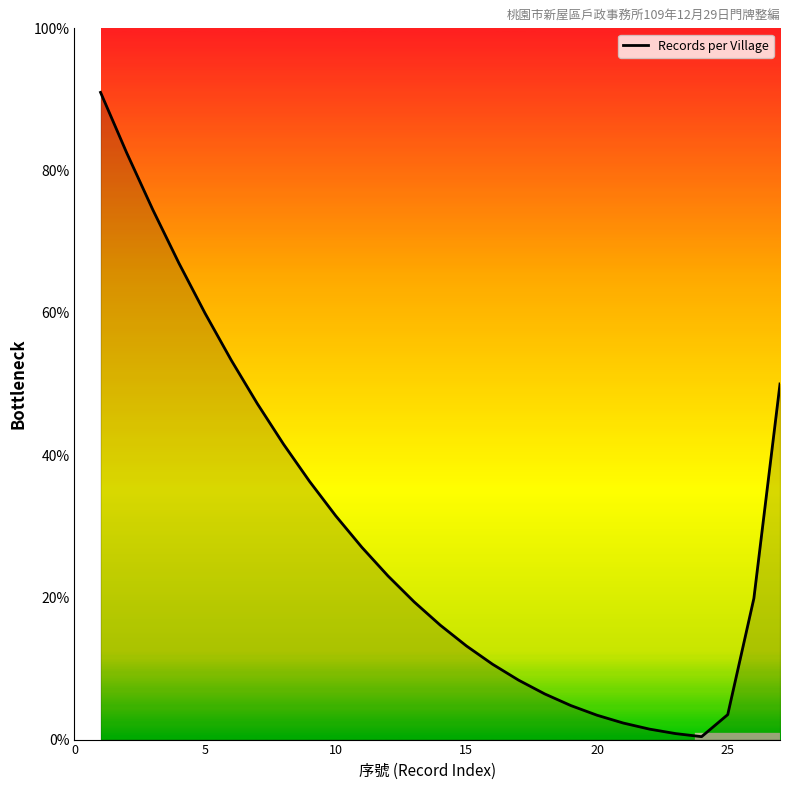

How many lines are shown in the chart?

1